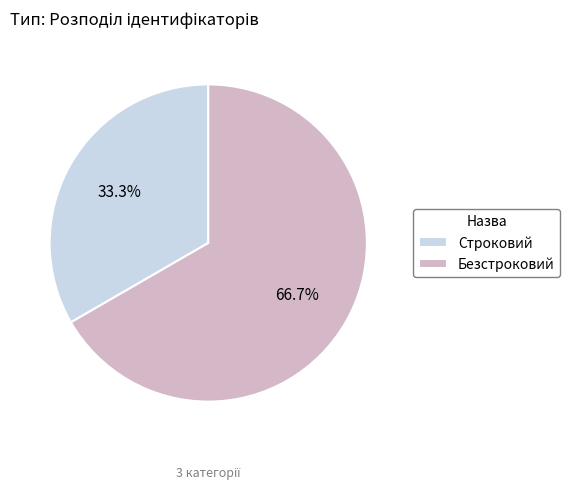

How much of the chart is everything except Строковий?

66.7%